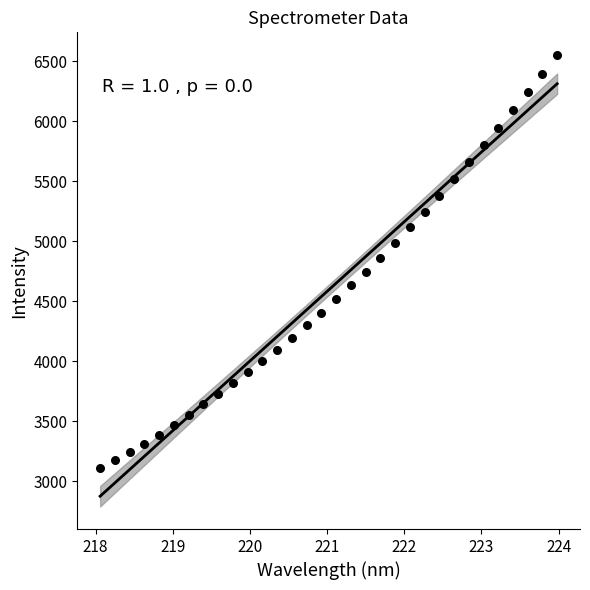

What is the range of X values (max minus min)?

5.9